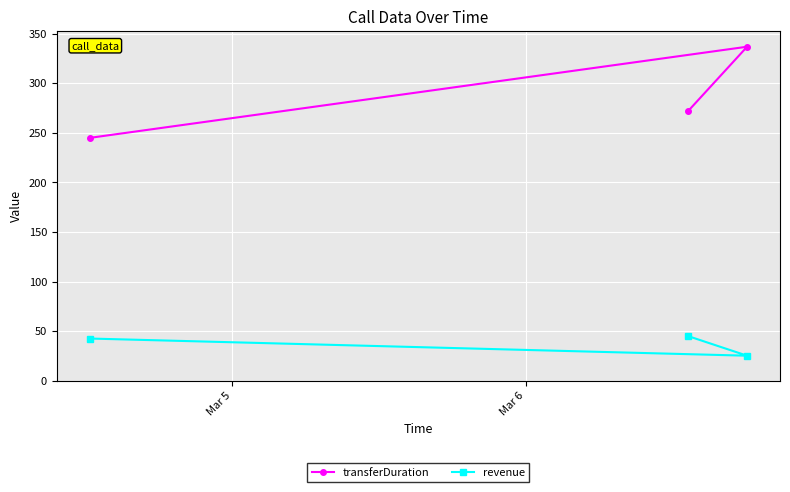

What is the sum of all transferDuration values?

854.0